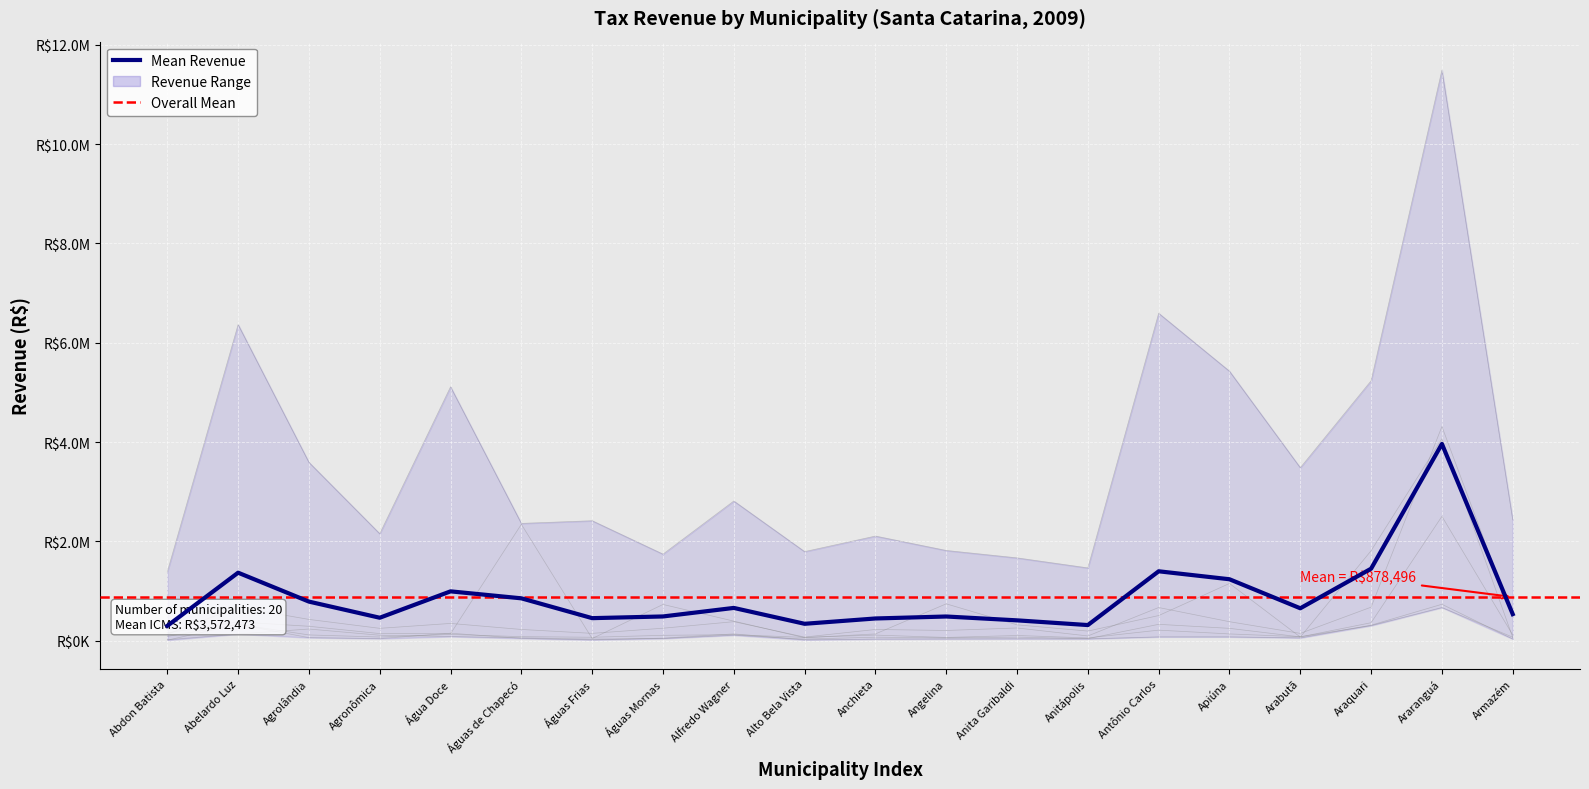

At which category does Cota do ICMS reach its first local valley?

Agronômica